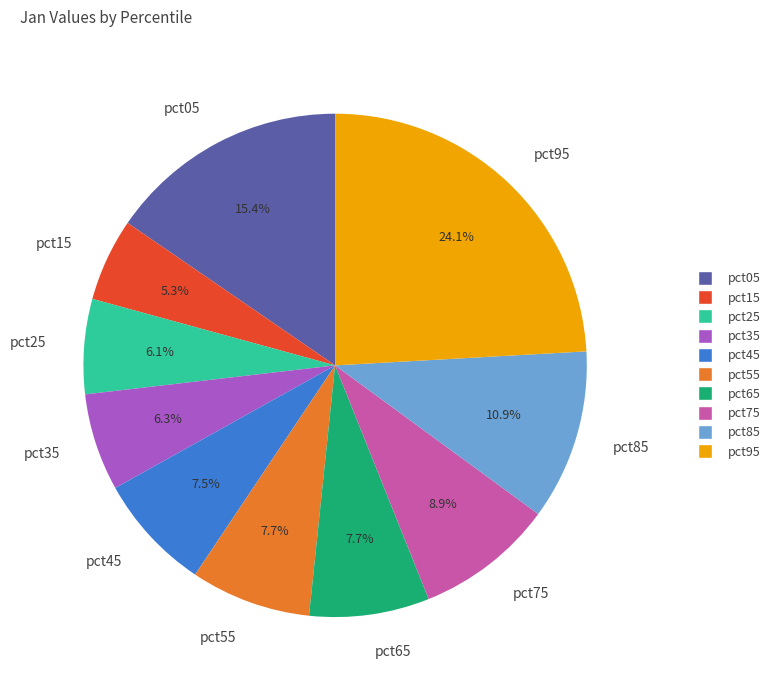

How many slices are in this pie chart?

10